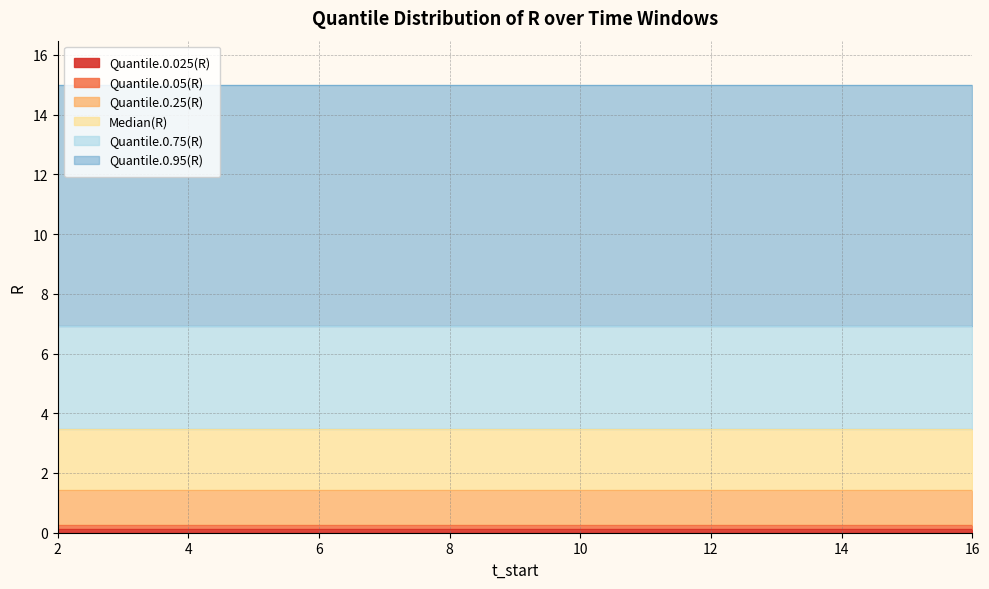

Reading left to right, extract all data points from this chart.

Quantile.0.025(R): 0.1	0.1	0.1	0.1	0.1	0.1	0.1	0.1	0.1	0.1	0.1	0.1	0.1	0.1	0.1
Quantile.0.05(R): 0.3	0.3	0.3	0.3	0.3	0.3	0.3	0.3	0.3	0.3	0.3	0.3	0.3	0.3	0.3
Quantile.0.25(R): 1.4	1.4	1.4	1.4	1.4	1.4	1.4	1.4	1.4	1.4	1.4	1.4	1.4	1.4	1.4
Median(R): 3.5	3.5	3.5	3.5	3.5	3.5	3.5	3.5	3.5	3.5	3.5	3.5	3.5	3.5	3.5
Quantile.0.75(R): 6.9	6.9	6.9	6.9	6.9	6.9	6.9	6.9	6.9	6.9	6.9	6.9	6.9	6.9	6.9
Quantile.0.95(R): 15.0	15.0	15.0	15.0	15.0	15.0	15.0	15.0	15.0	15.0	15.0	15.0	15.0	15.0	15.0